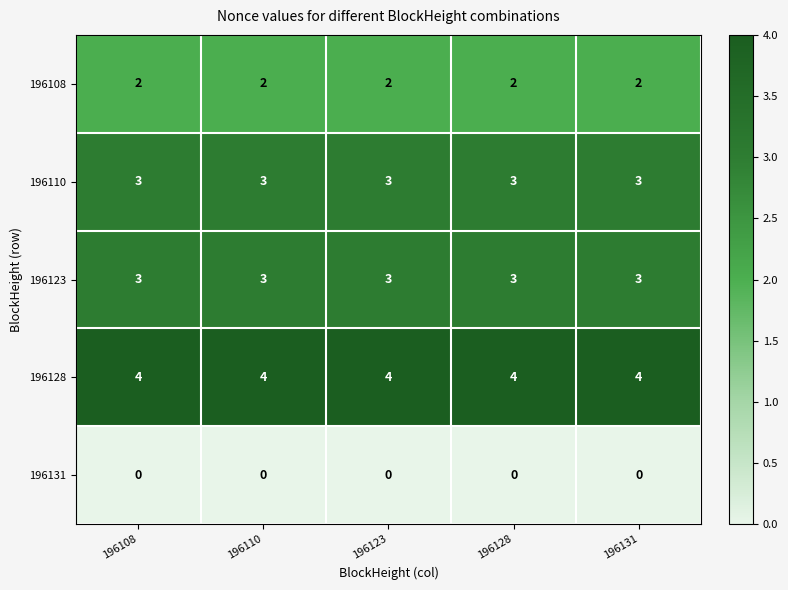

The 196108 series shows 2 at 196131. True or false?

True